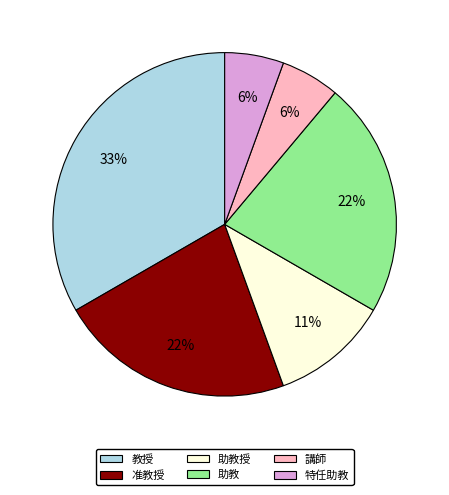

To the nearest percent, what is the average slice percentage?

17%